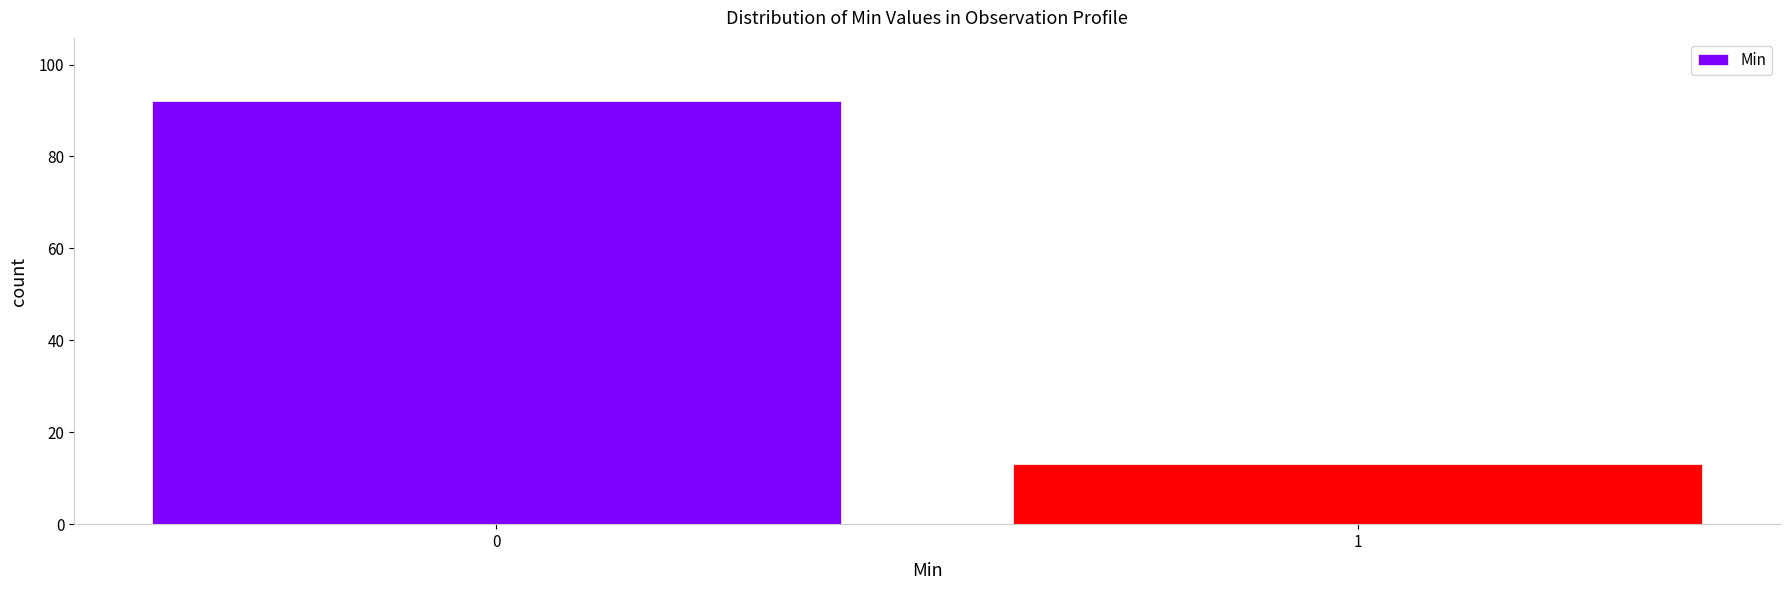

Reading left to right, extract all data points from this chart.

92	13